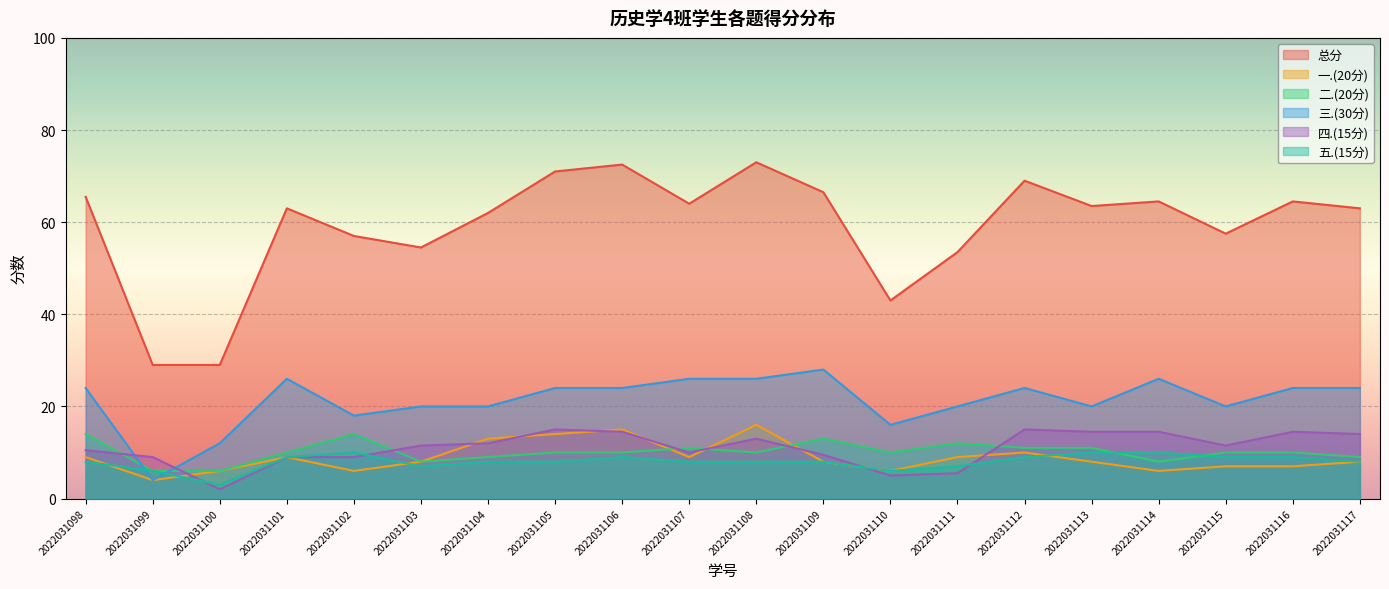

What is the value of the 三.(30分) point at the 7th from the left?

20.0